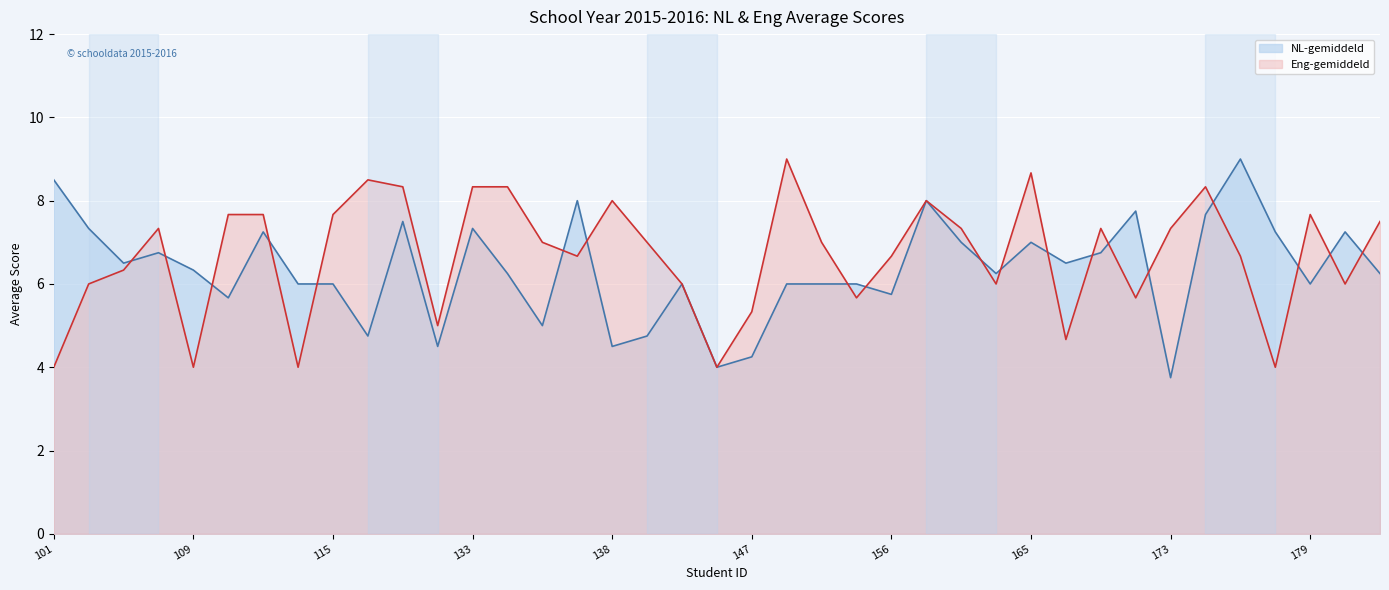

Which series has the largest range (max minus min)?

NL-gemiddeld